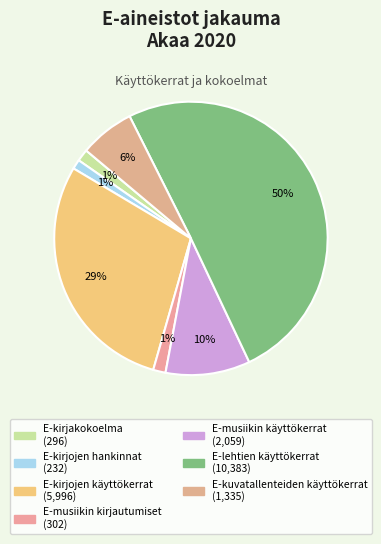

How many segments does this pie chart have?

7